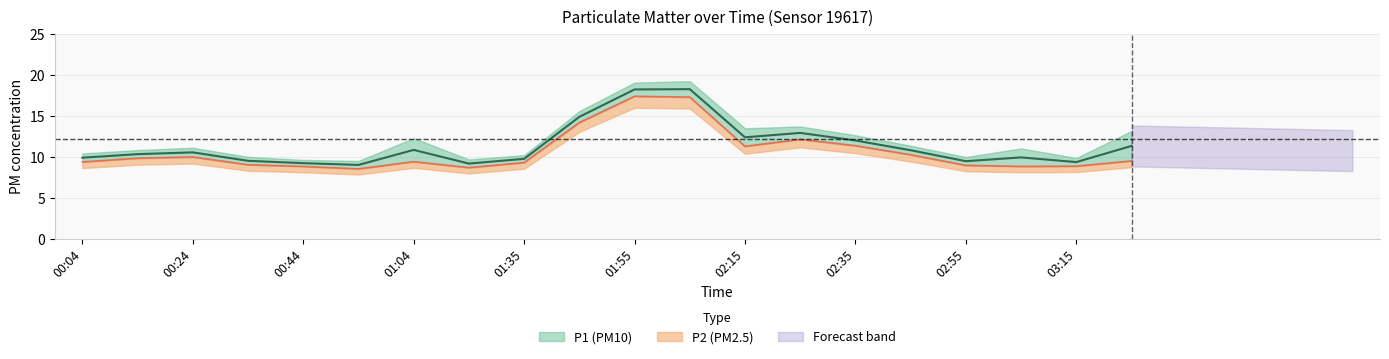

True or false: P2 and P1 cross at least once.

False